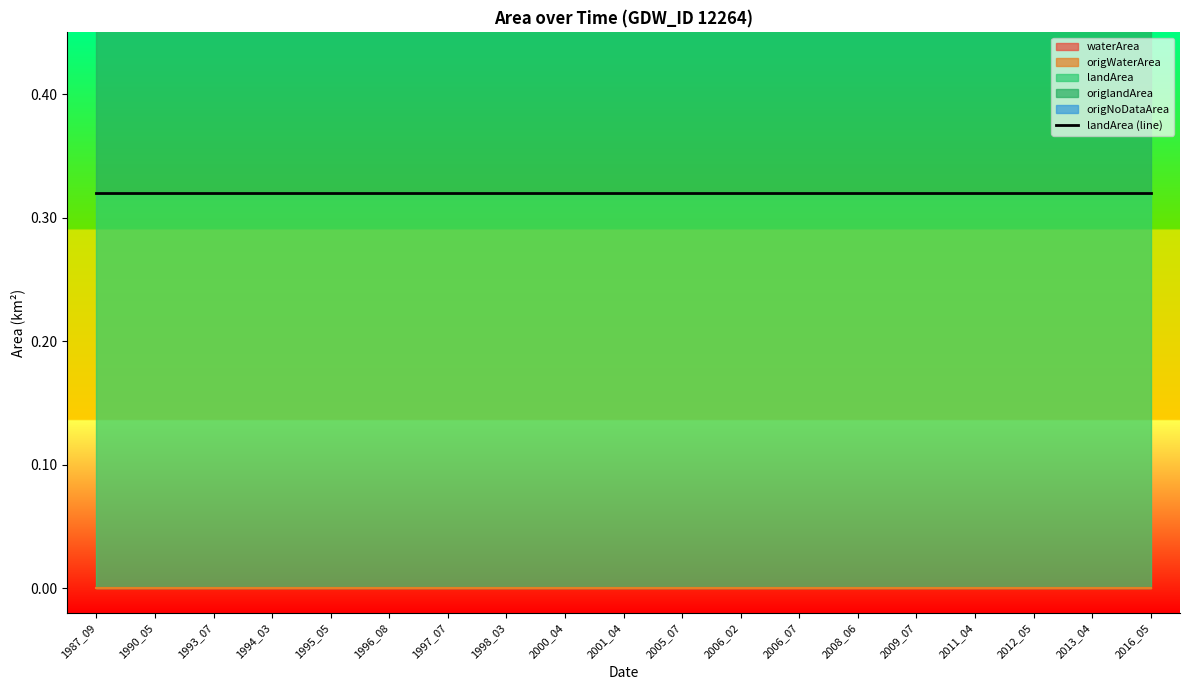

Reading right to left, list all the values displayed in this chart.

waterArea: 0.0	0.0	0.0	0.0	0.0	0.0	0.0	0.0	0.0	0.0	0.0	0.0	0.0	0.0	0.0	0.0	0.0	0.0	0.0
origWaterArea: 0.0	0.0	0.0	0.0	0.0	0.0	0.0	0.0	0.0	0.0	0.0	0.0	0.0	0.0	0.0	0.0	0.0	0.0	0.0
landArea: 0.3	0.3	0.3	0.3	0.3	0.3	0.3	0.3	0.3	0.3	0.3	0.3	0.3	0.3	0.3	0.3	0.3	0.3	0.3
origlandArea: 0.3	0.3	0.3	0.3	0.3	0.3	0.3	0.3	0.3	0.3	0.3	0.3	0.3	0.3	0.3	0.3	0.3	0.3	0.3
origNoDataArea: 0.0	0.0	0.0	0.0	0.0	0.0	0.0	0.0	0.0	0.0	0.0	0.0	0.0	0.0	0.0	0.0	0.0	0.0	0.0